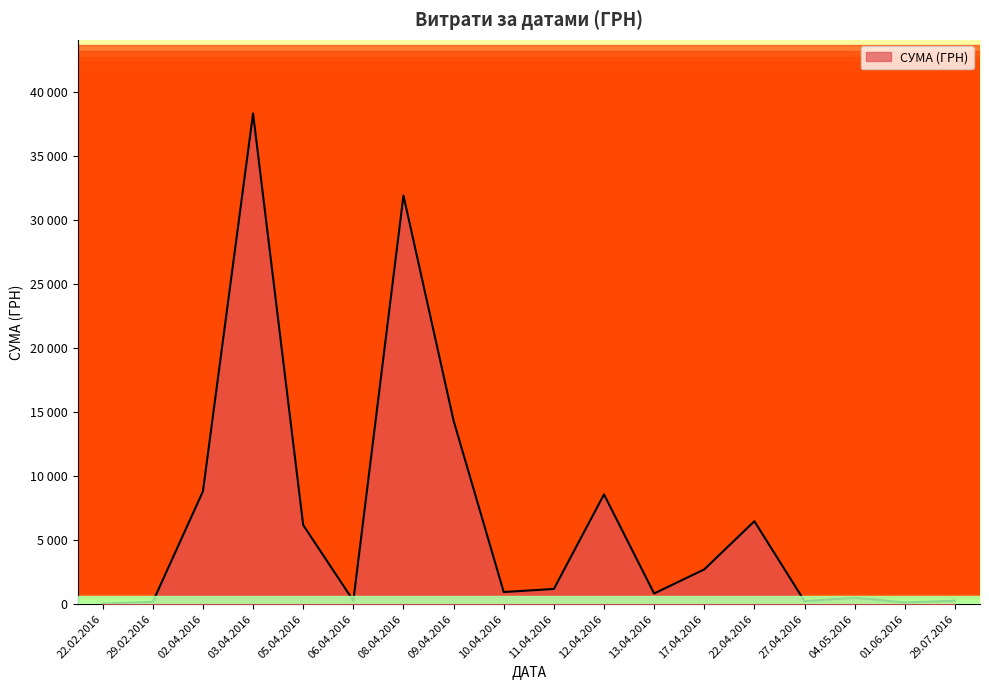

True or false: the data shows 4.3 at 11.04.2016.

False